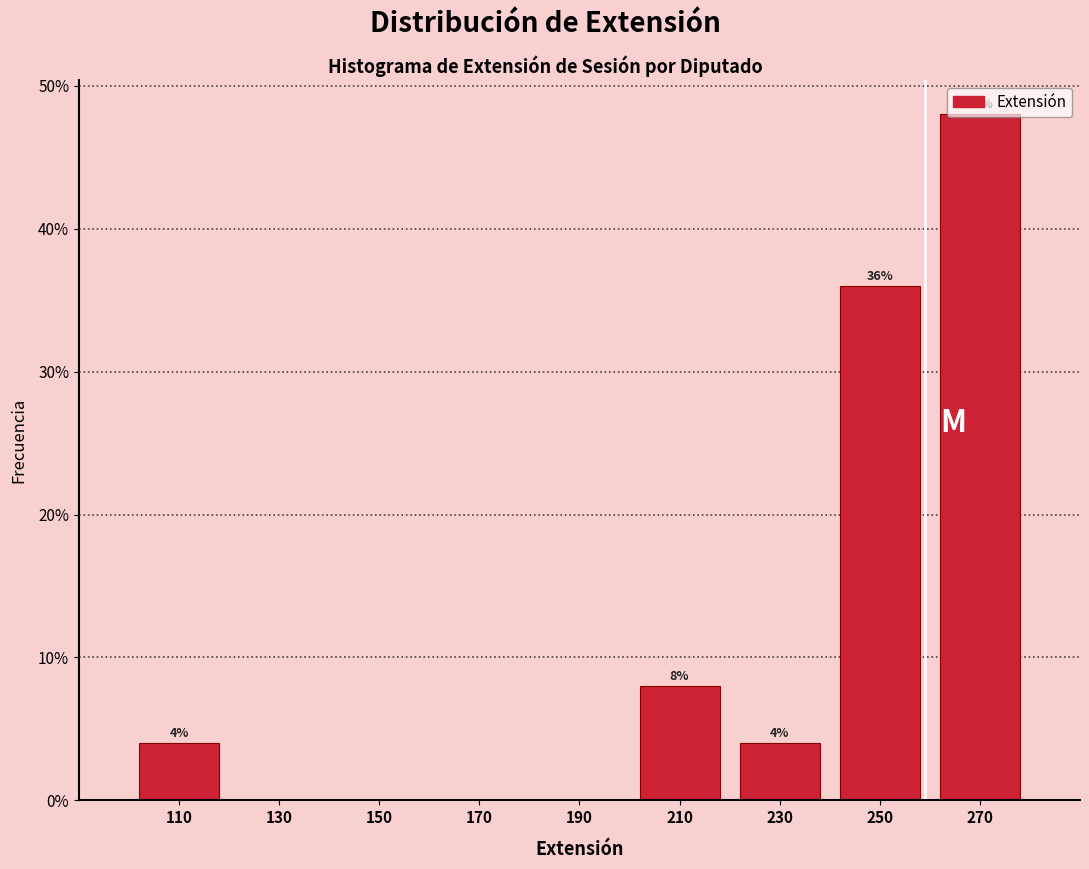

Over which range of the x-axis is the bar tallest?

260 to 280